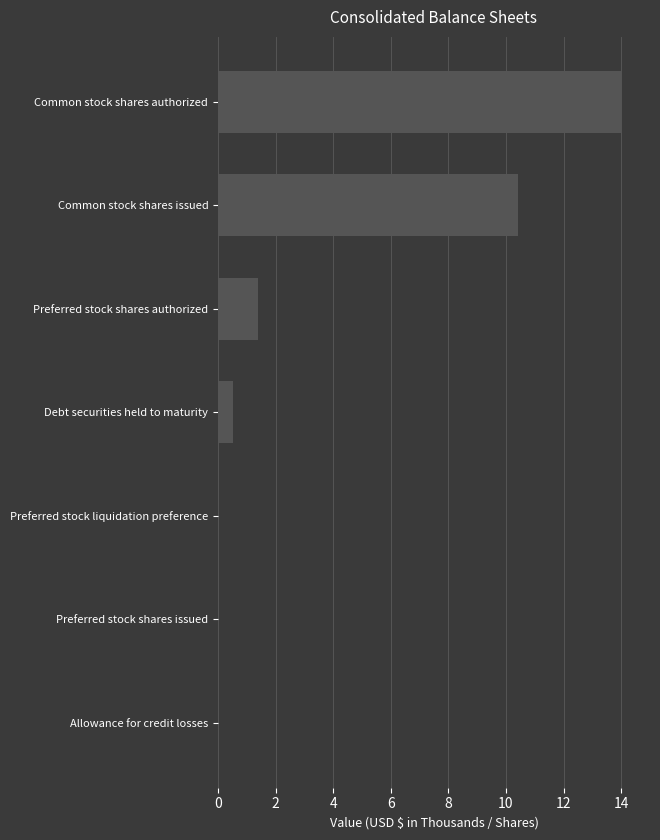

What is the maximum value shown in the chart?

14.0